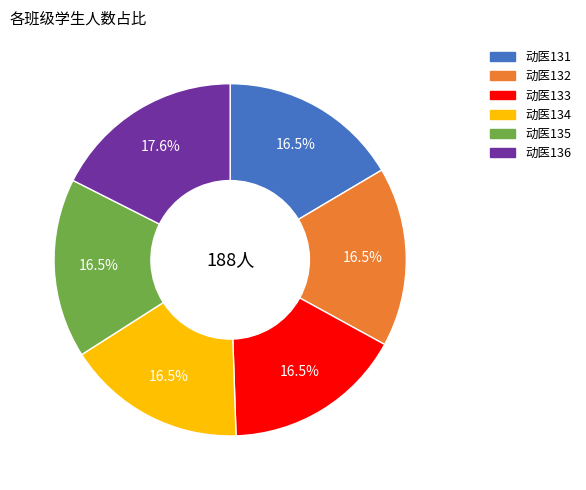

What percentage do 动医135 and 动医134 together represent?

33.0%